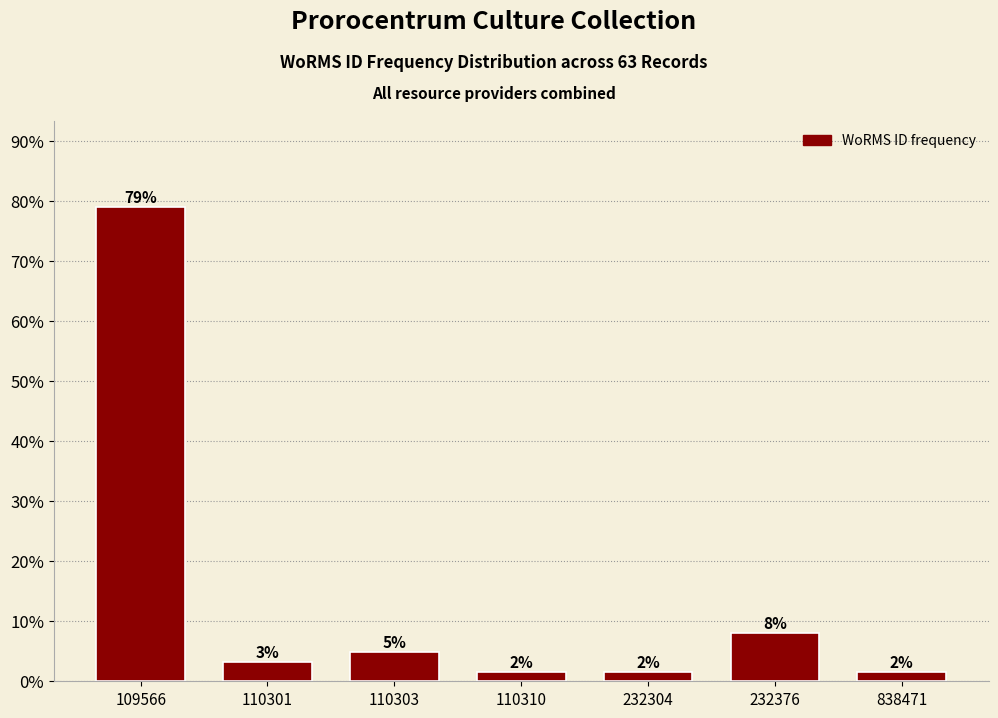

How many bars are there in total?

7